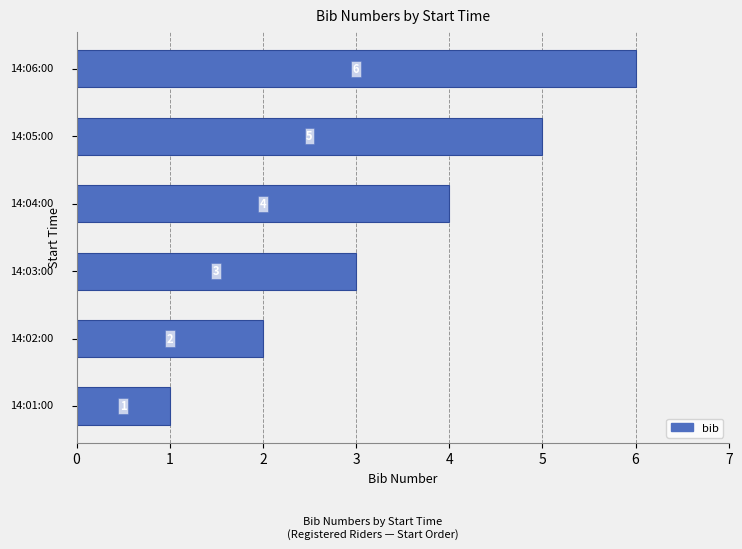

How many values are between 2 and 5?

4